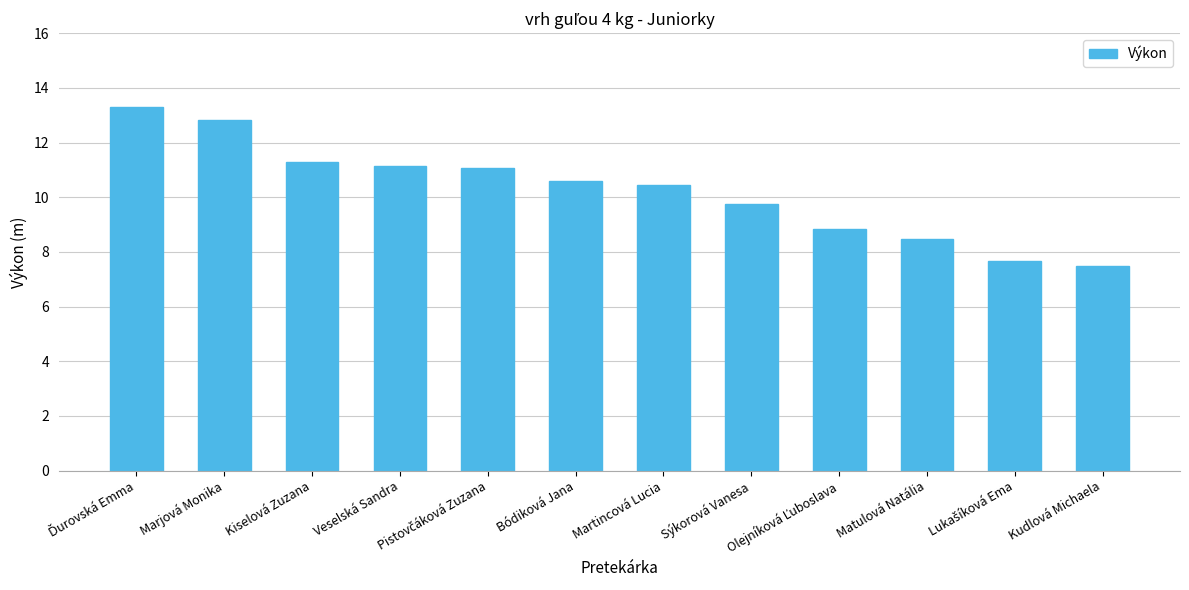

How many values are below 10?

5